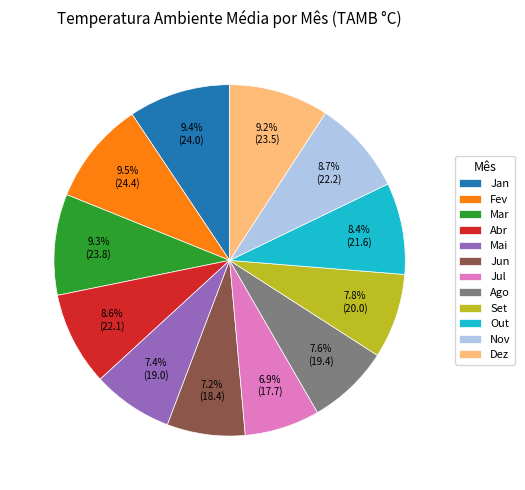

Which has a higher value, Fev or Set?

Fev